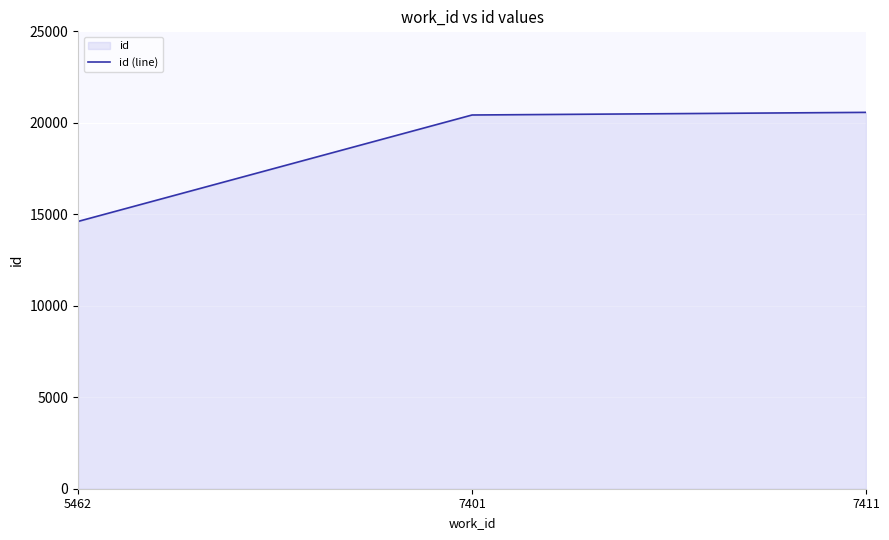

The chart shows a value of 20427 at 7401. True or false?

True